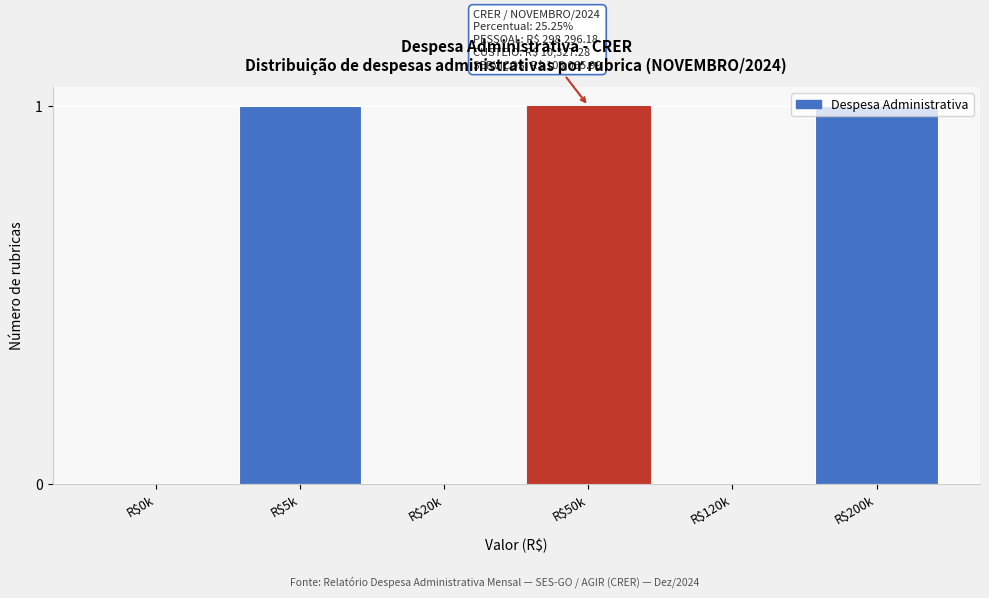

What is the sum of all values?

3